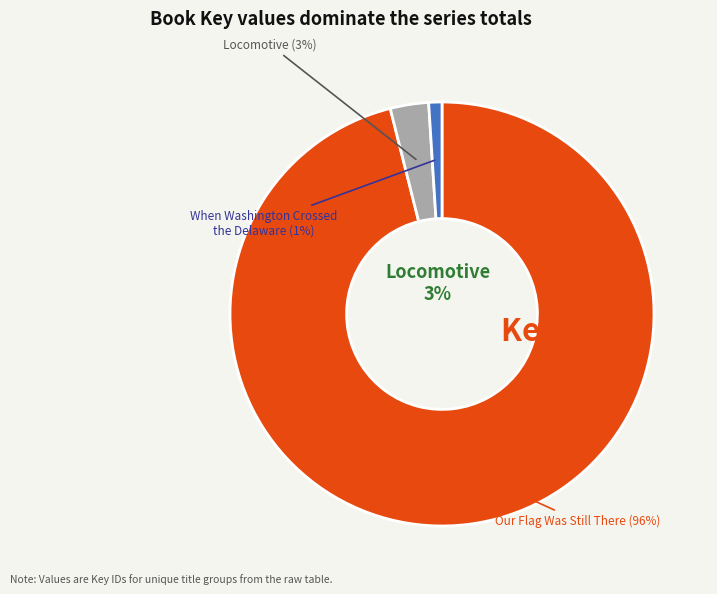

To the nearest percent, what is the combined percentage of When Washington Crossed
the Delaware
(22183747) and Our Flag Was Still There
(2122557626)?

97%